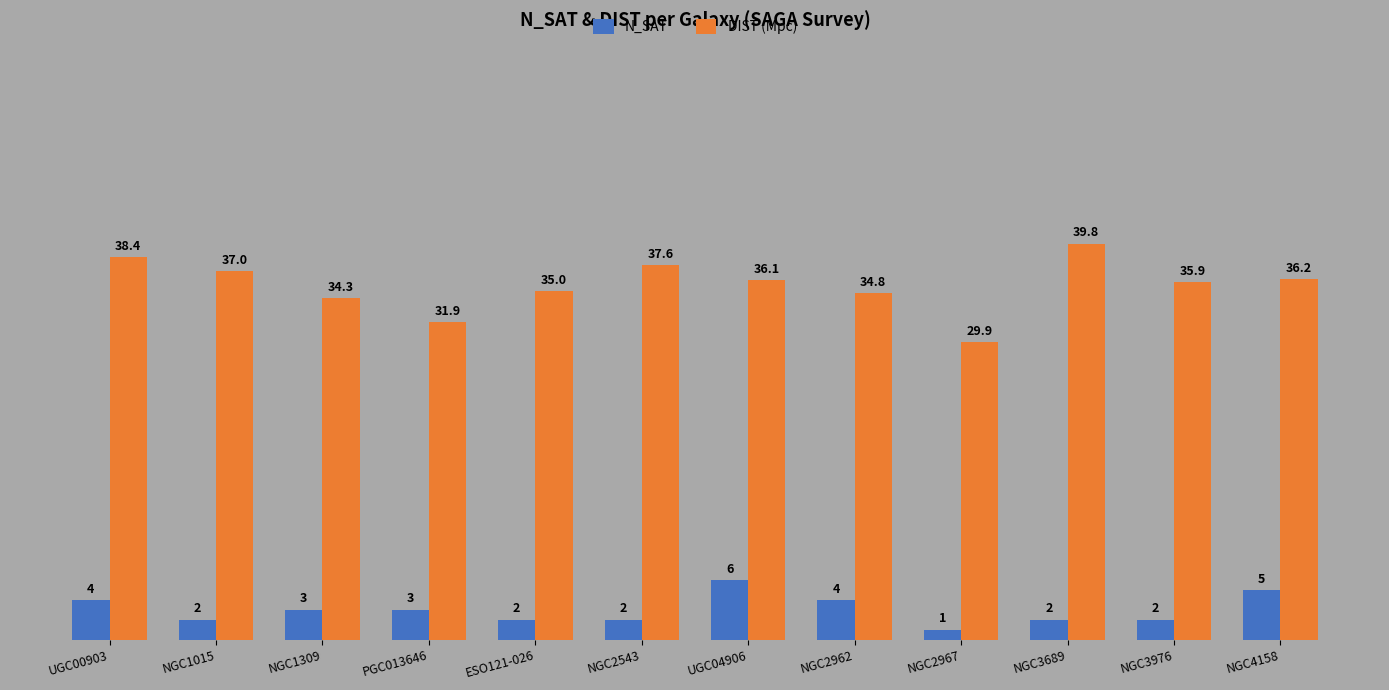

Between NGC1015 and NGC3976, which series saw the biggest shift?

DIST (Mpc)